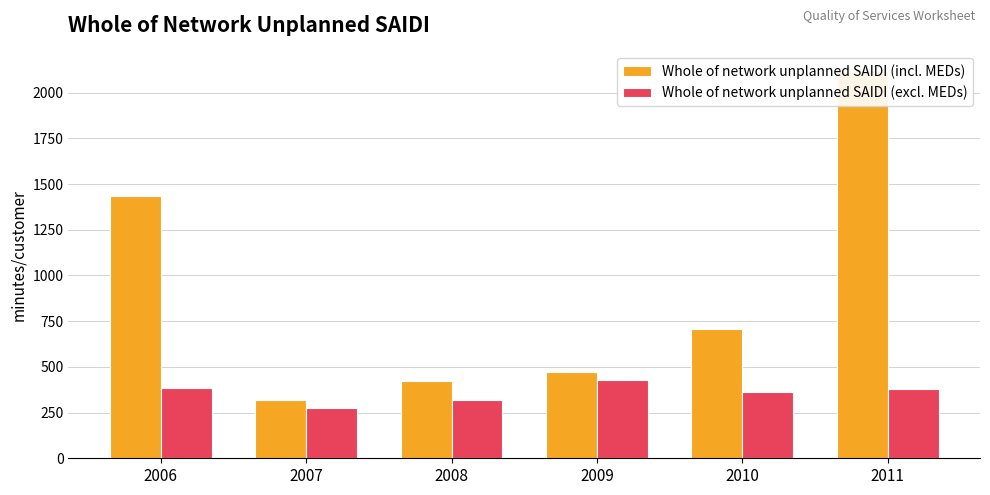

What is the value of the Whole of network unplanned SAIDI (incl. MEDs) bar at the 3rd from the left?

424.3